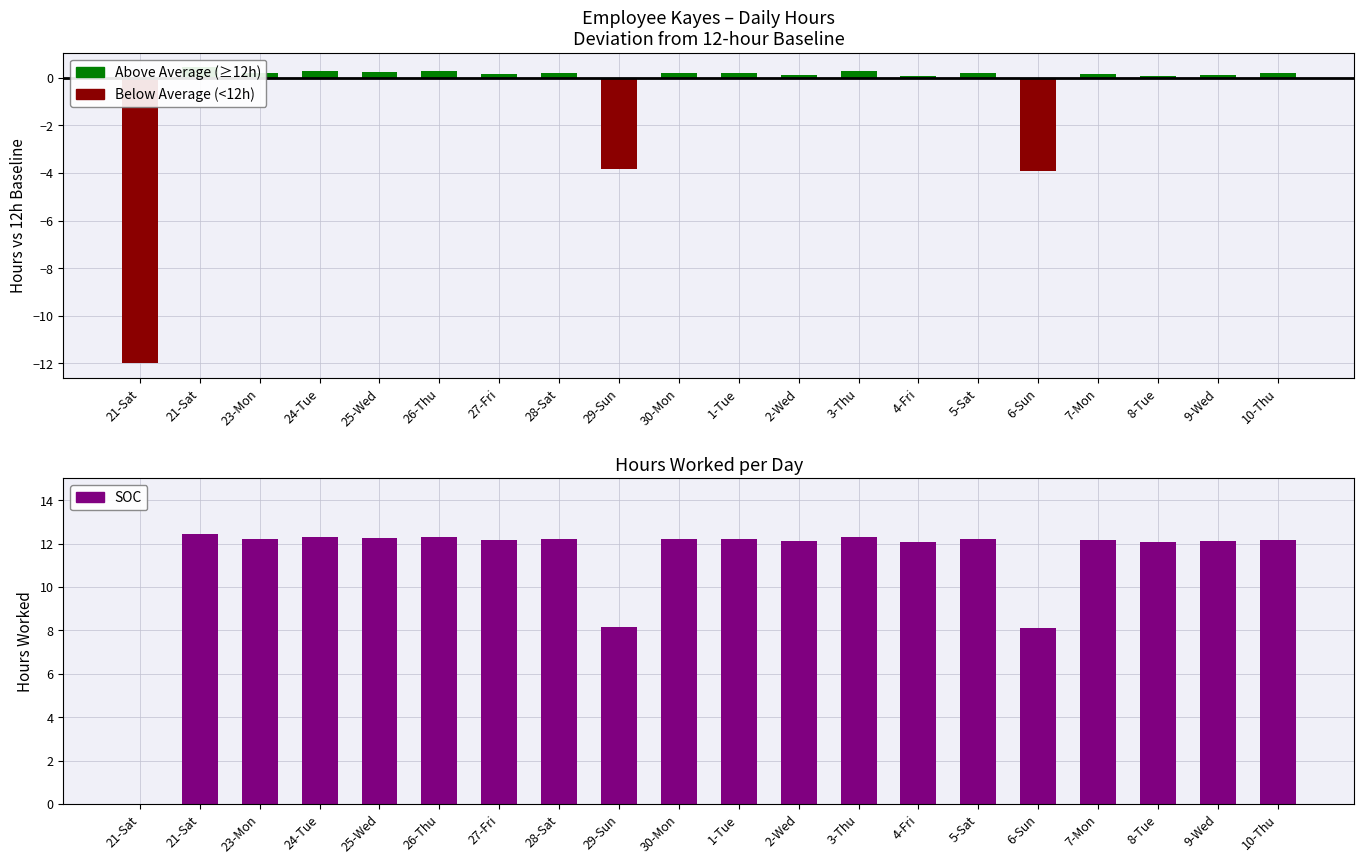

At which category is the sum across all series the highest?

21-Sat